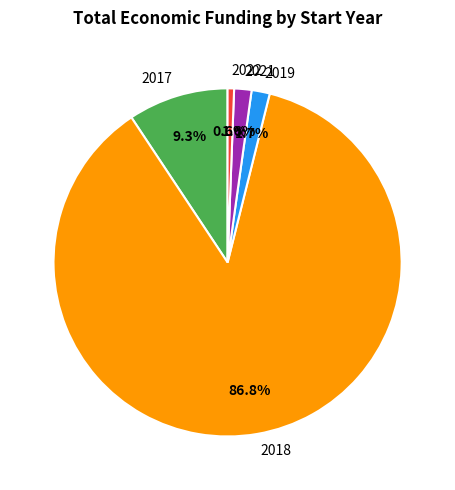

To the nearest percent, what is the average slice percentage?

20%